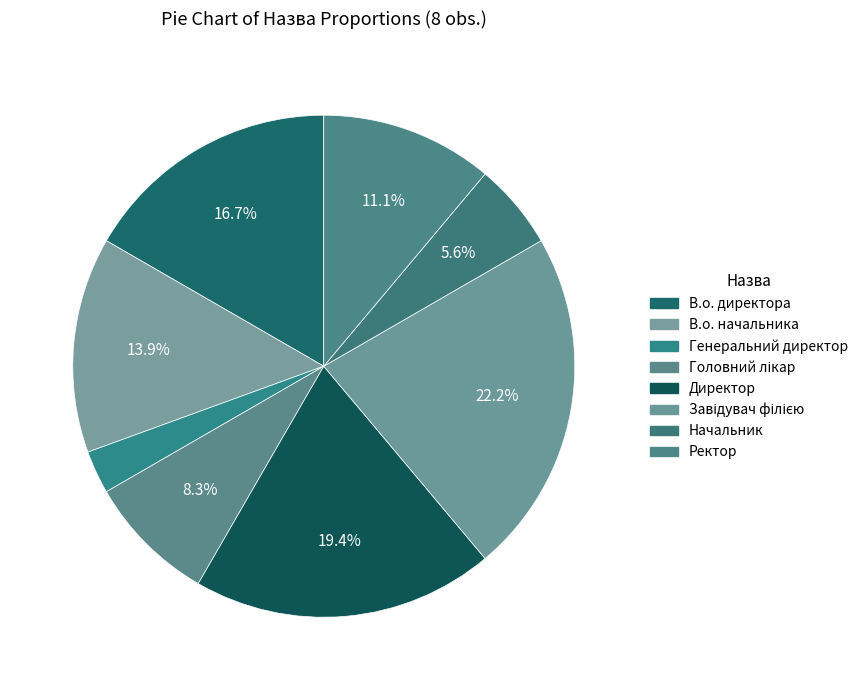

To the nearest percent, what is the combined percentage of Завідувач філією and Начальник?

28%